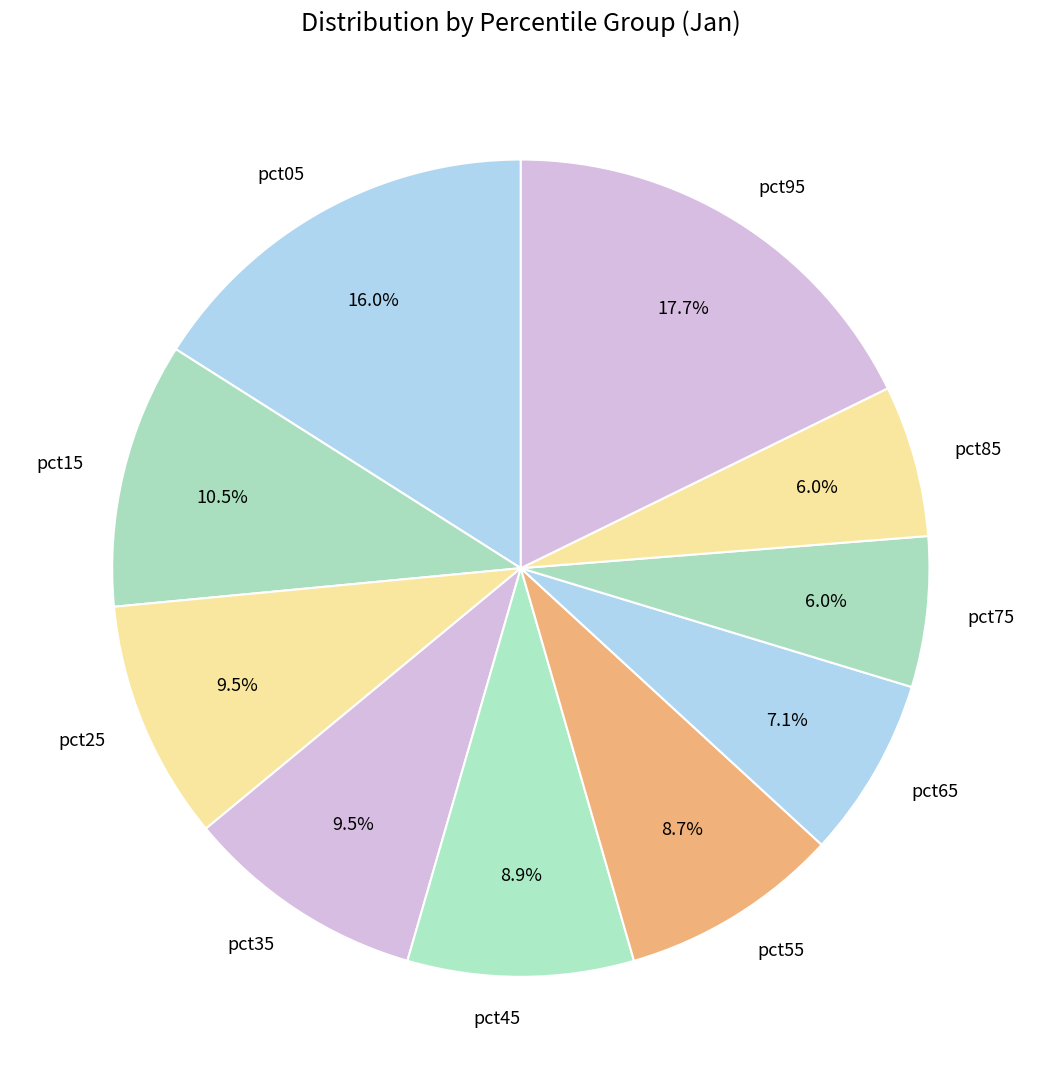

Between pct15 and pct35, which is larger?

pct15